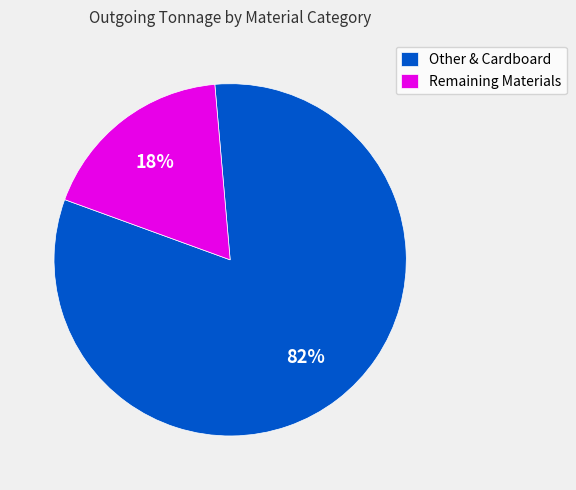

Is the sum of Other & Cardboard and Remaining Materials greater than half?

Yes